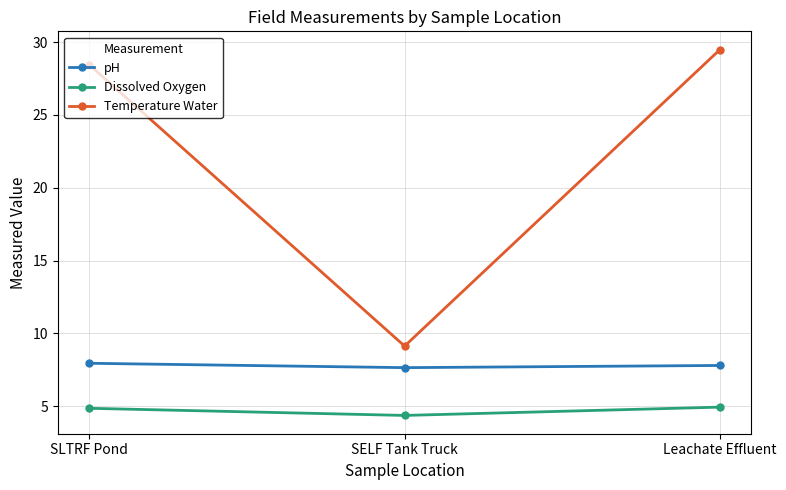

Reading left to right, what are all the values shown in this chart?

pH: 8.0	7.7	7.8
Dissolved Oxygen: 4.9	4.4	4.9
Temperature Water: 28.4	9.1	29.5